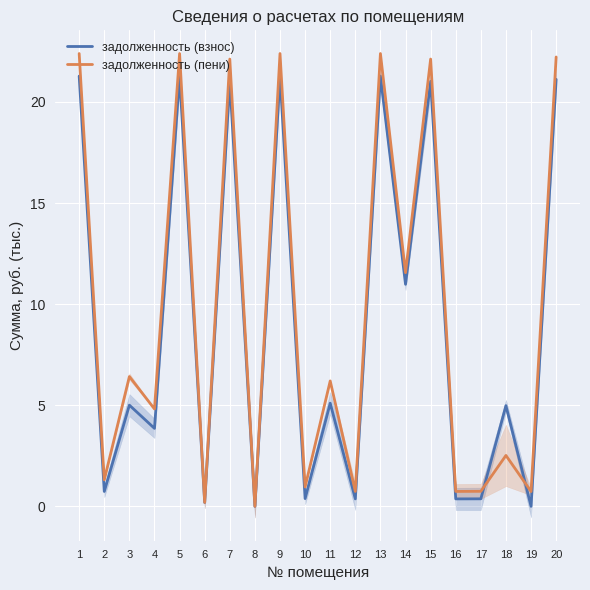

What is the value of the задолженность (взнос) point at the 11th from the left?

5.1